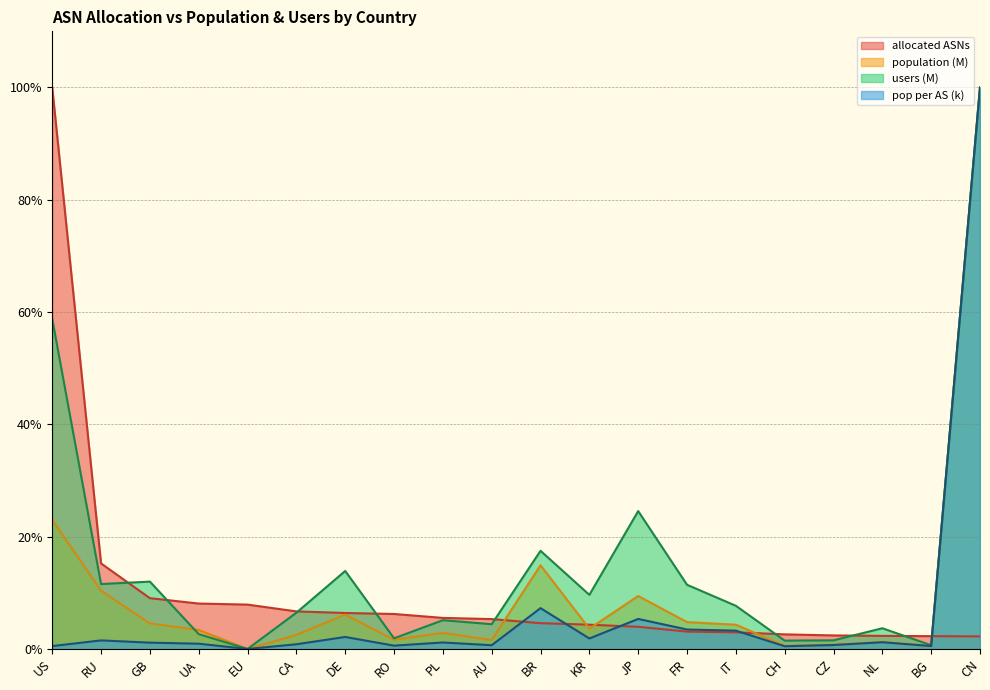

The value of allocated ASNs at CN is 2.2. True or false?

True